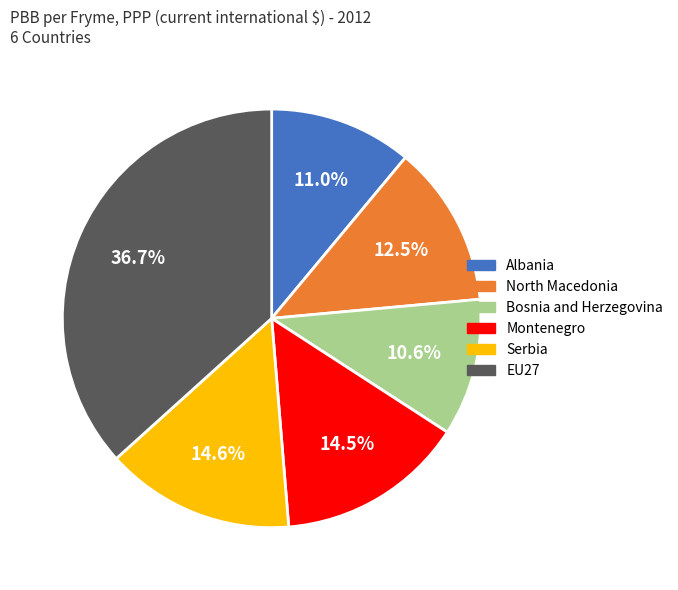

To the nearest percent, what portion does EU27 represent?

37%